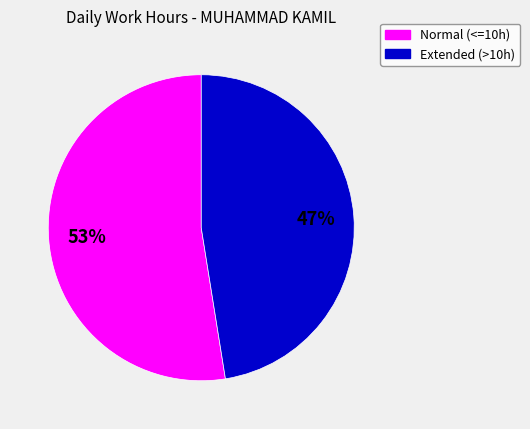

To the nearest percent, what is the average slice percentage?

50%